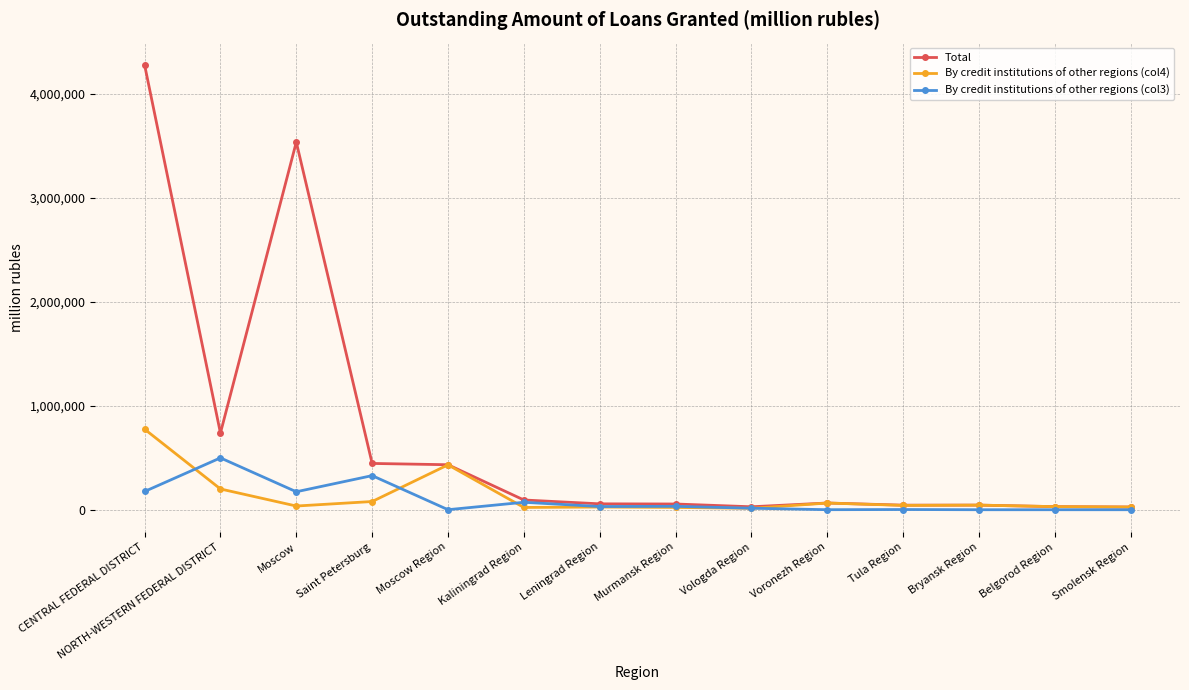

What is the approximate value of Total at Saint Petersburg, to the nearest 50?

445500